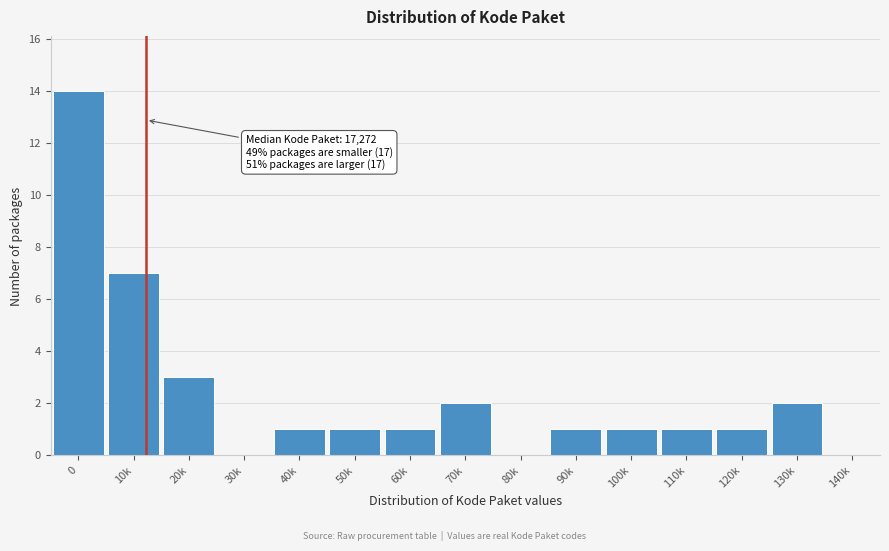

Reading right to left, transcribe all the data shown in this chart.

140k=0	130k=2	120k=1	110k=1	100k=1	90k=1	80k=0	70k=2	60k=1	50k=1	40k=1	30k=0	20k=3	10k=7	0=14